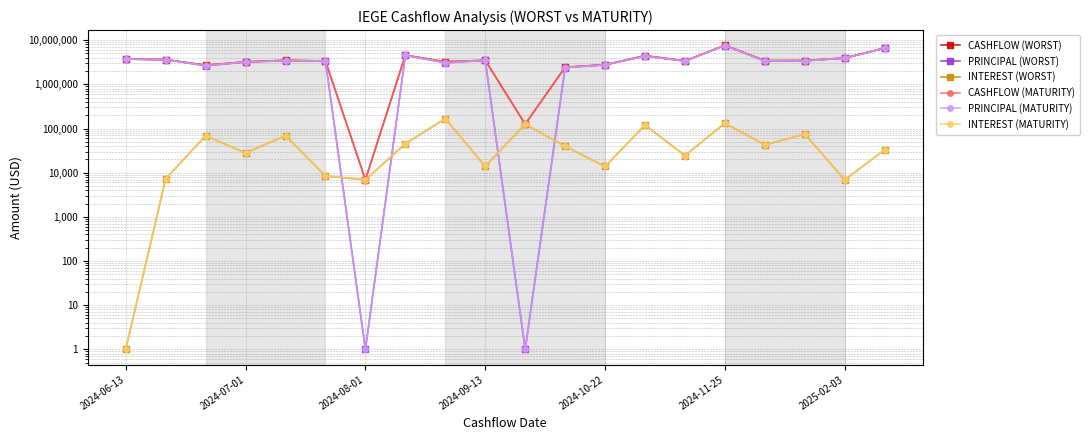

How many interior local peaks does the INTEREST (MATURITY) series have?

7